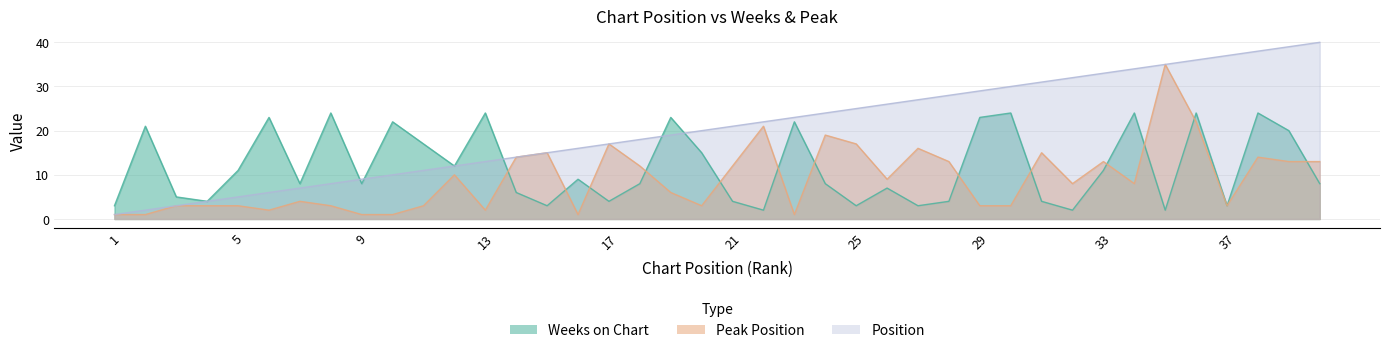

In Weeks on Chart, how many points are higher than both neighbors (excluding endpoints)?

13